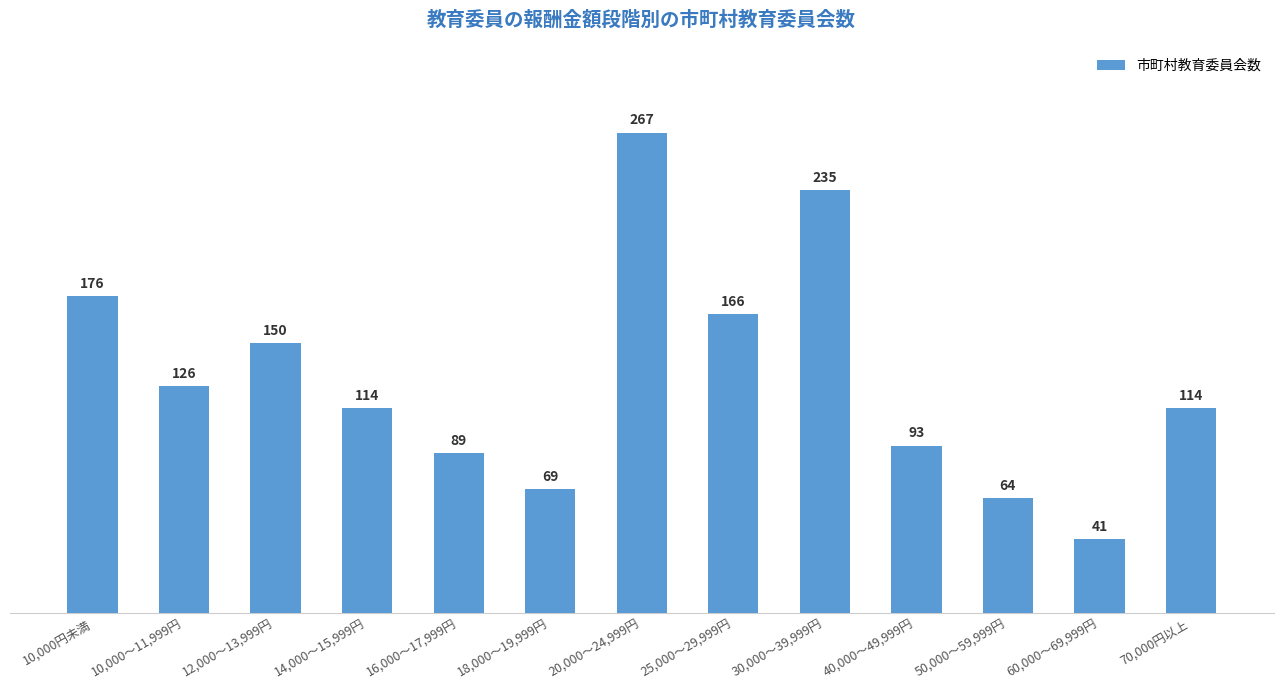

Are the bars horizontal?

No